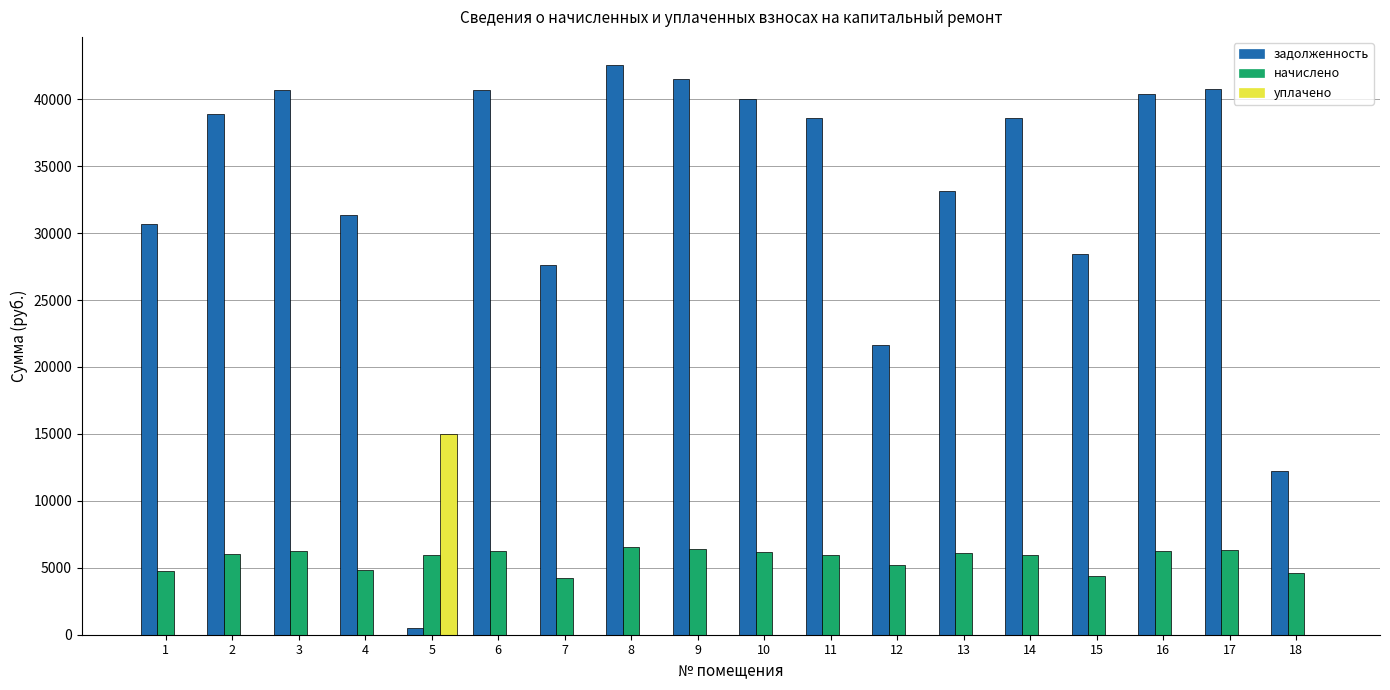

Count the number of data series in this chart.

3